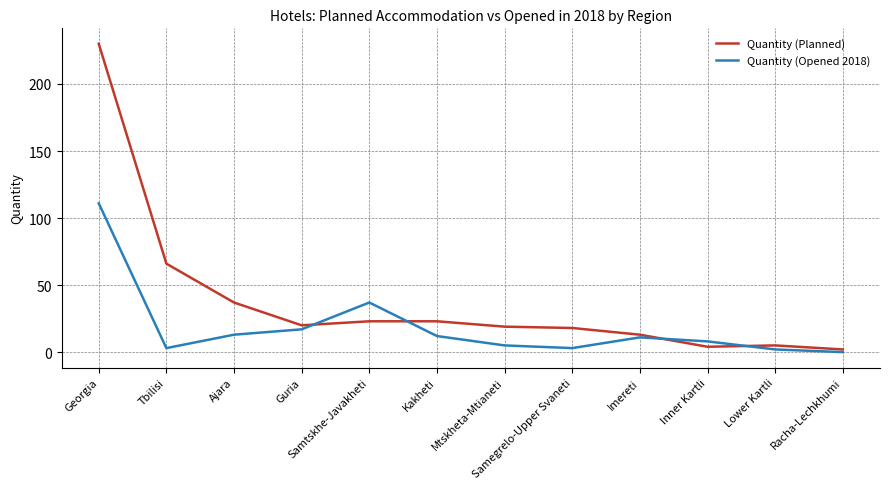

Where is Quantity (Planned) nearest to the value 116?

Tbilisi